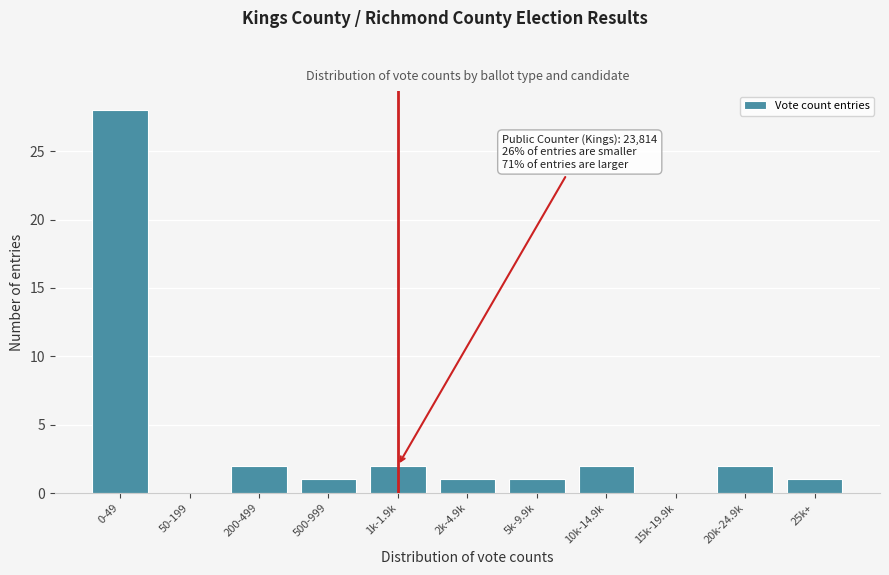

Reading left to right, transcribe all the data shown in this chart.

0-49=28	50-199=0	200-499=2	500-999=1	1k-1.9k=2	2k-4.9k=1	5k-9.9k=1	10k-14.9k=2	15k-19.9k=0	20k-24.9k=2	25k+=1